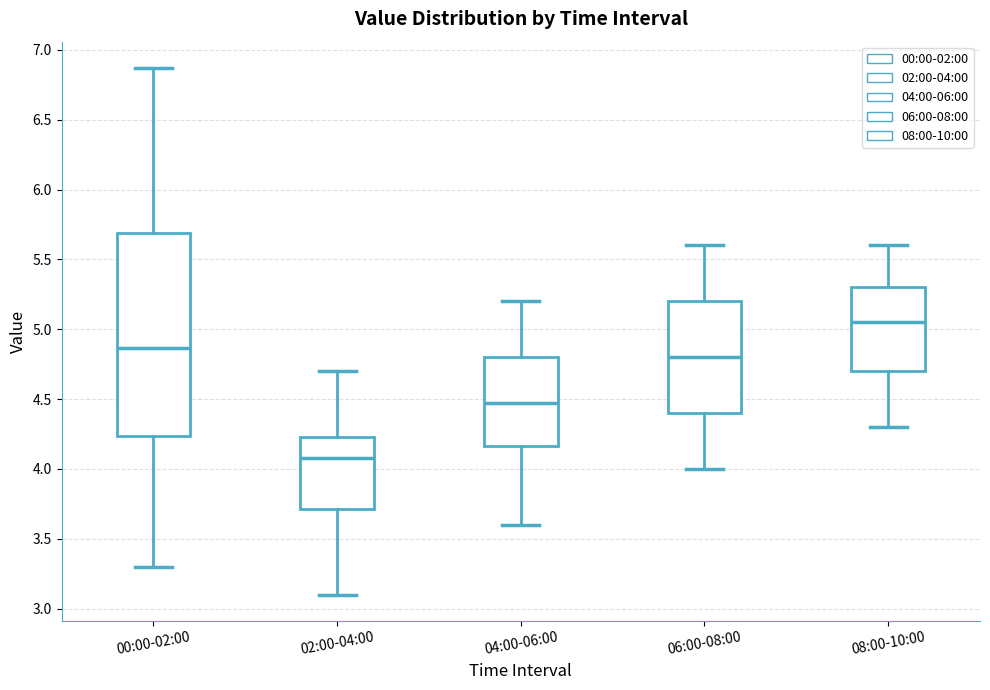

Reading left to right, transcribe this box plot: for each box, give where its median line is, the range the box spans, and where its two whiskers end, as read against the y-axis. The values are not printed on the chart, so give them approximately, as read against the axis.

00:00-02:00: median 4.85, box 4.25 to 5.70, whiskers 3.30 to 6.85
02:00-04:00: median 4.10, box 3.70 to 4.25, whiskers 3.10 to 4.70
04:00-06:00: median 4.50, box 4.15 to 4.80, whiskers 3.60 to 5.20
06:00-08:00: median 4.80, box 4.40 to 5.20, whiskers 4.00 to 5.60
08:00-10:00: median 5.05, box 4.70 to 5.30, whiskers 4.30 to 5.60